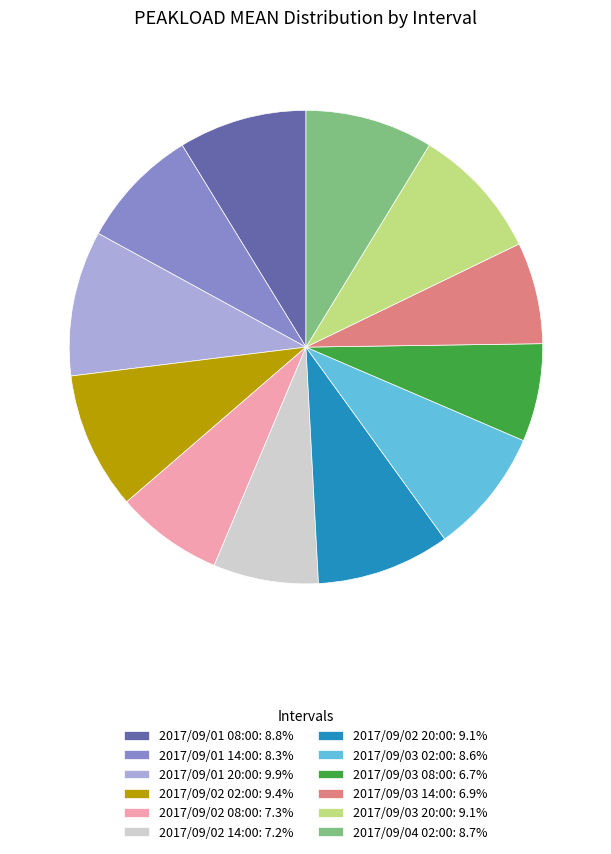

Is there a majority slice in this chart?

No